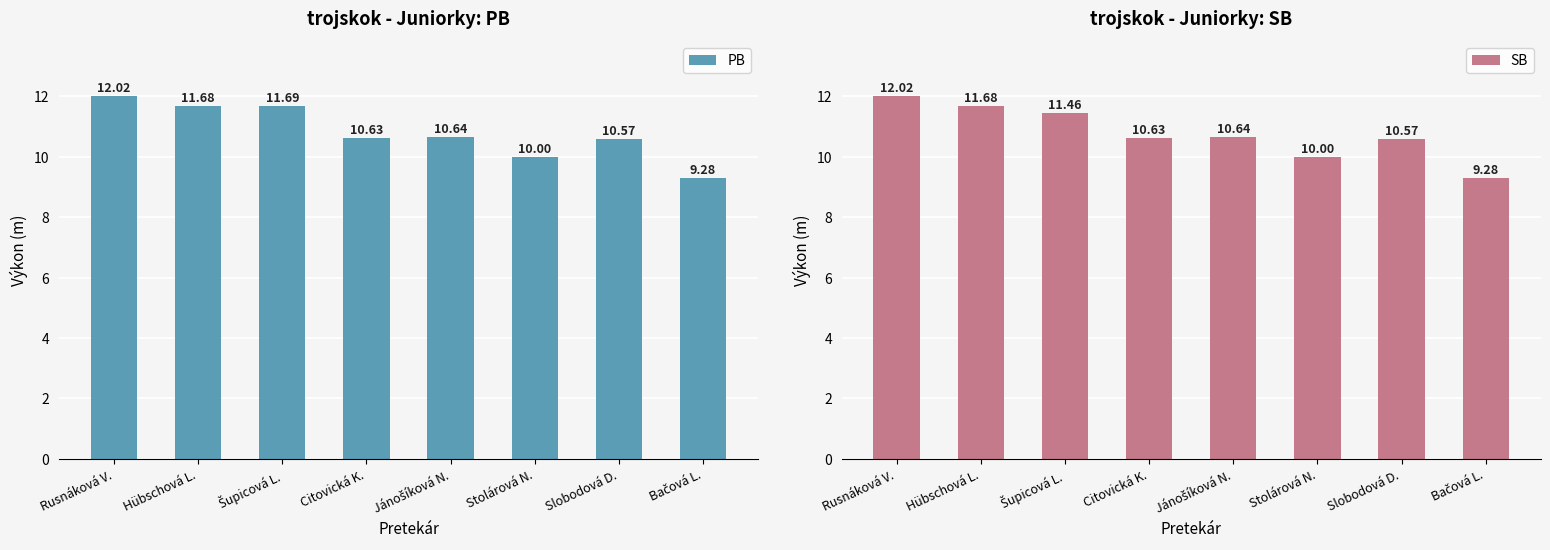

Which label corresponds to the largest value in the chart?

Rusnáková V.